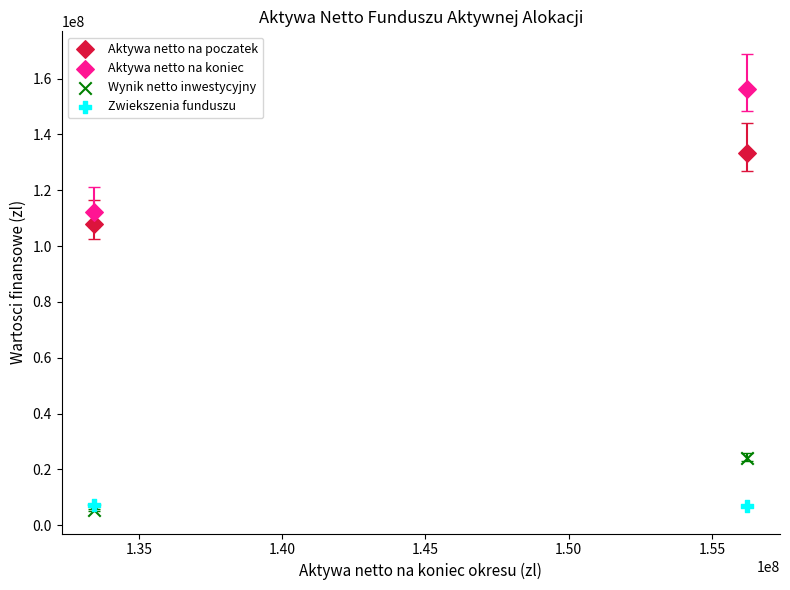

Which series has the widest spread of Y values?

Aktywa netto na koniec